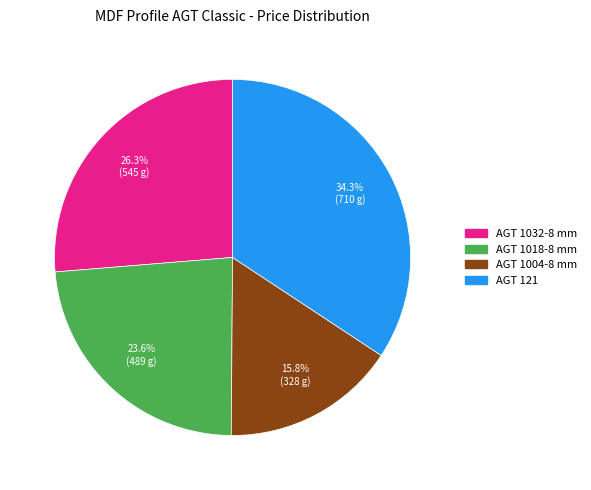

Is there any slice that represents more than half of the pie?

No